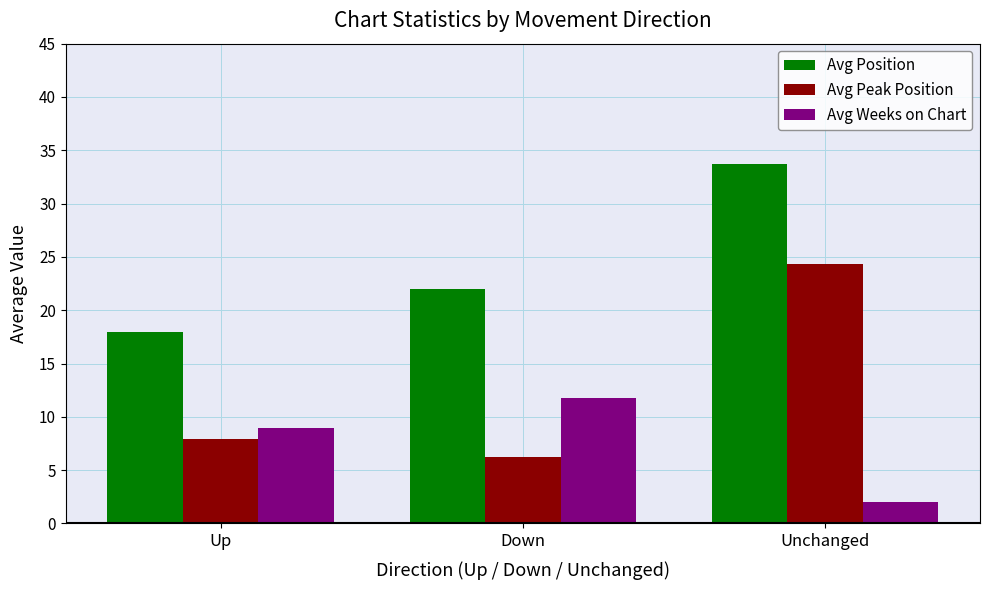

What position from the right is Down?

2